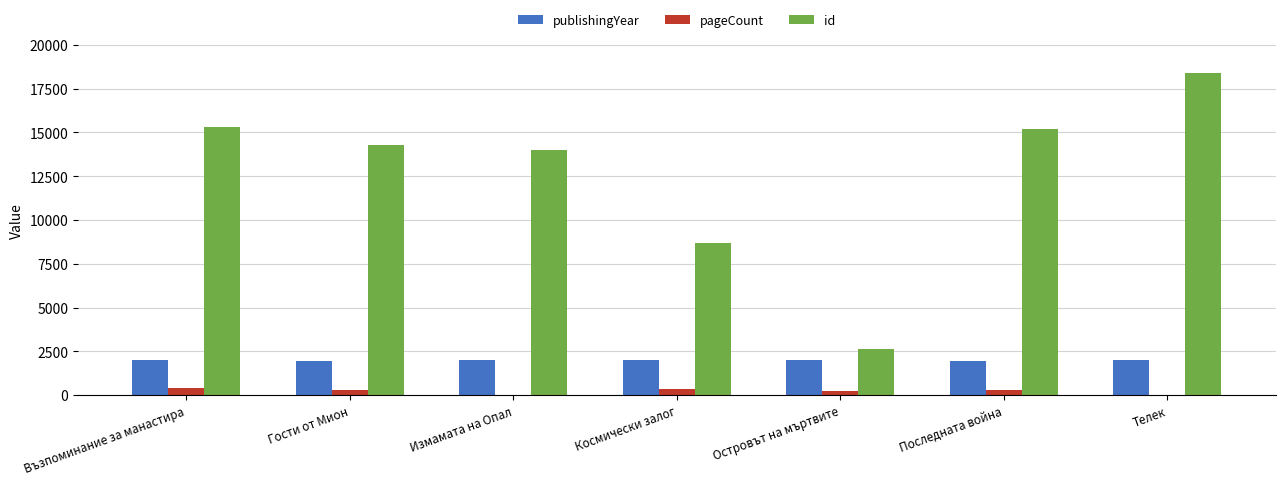

Which series changed the most between Възпоминание за манастира and Космически залог?

id